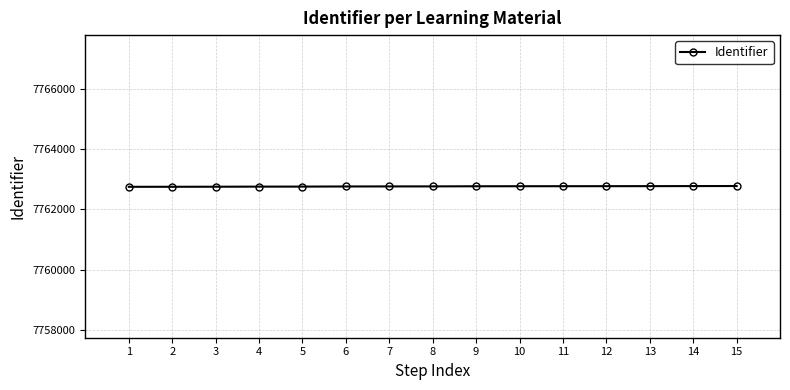

Approximately how many times larger is the value at 9 compared to 1?

1.0